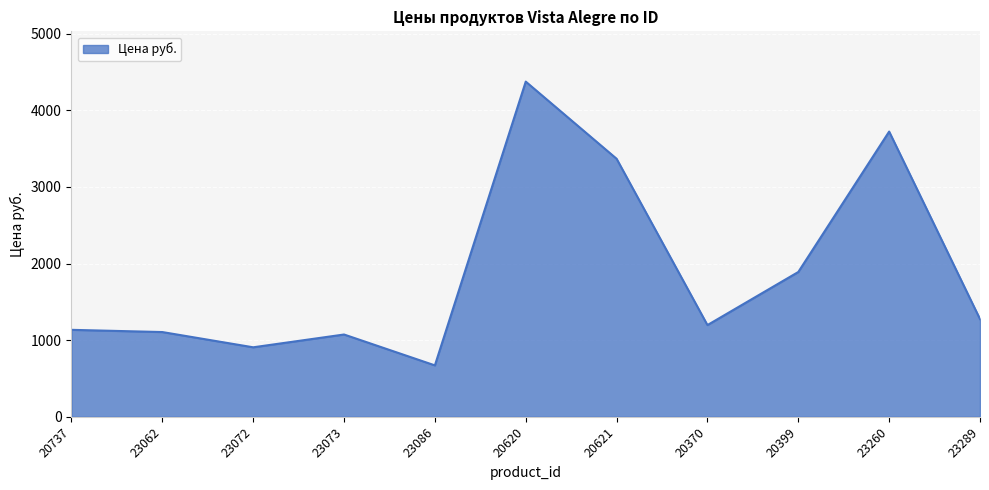

What is the maximum value shown in the chart?

4375